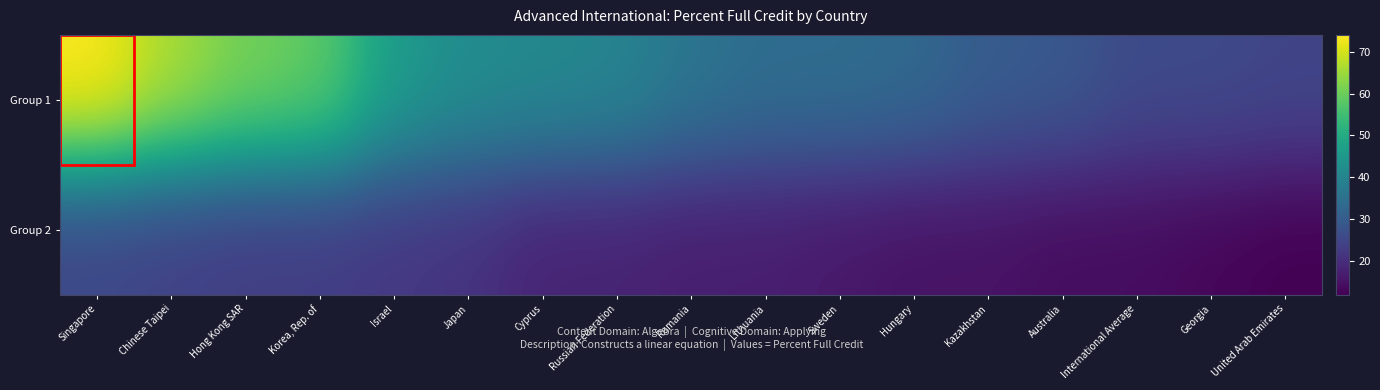

What is the total value across all series at Japan?

63